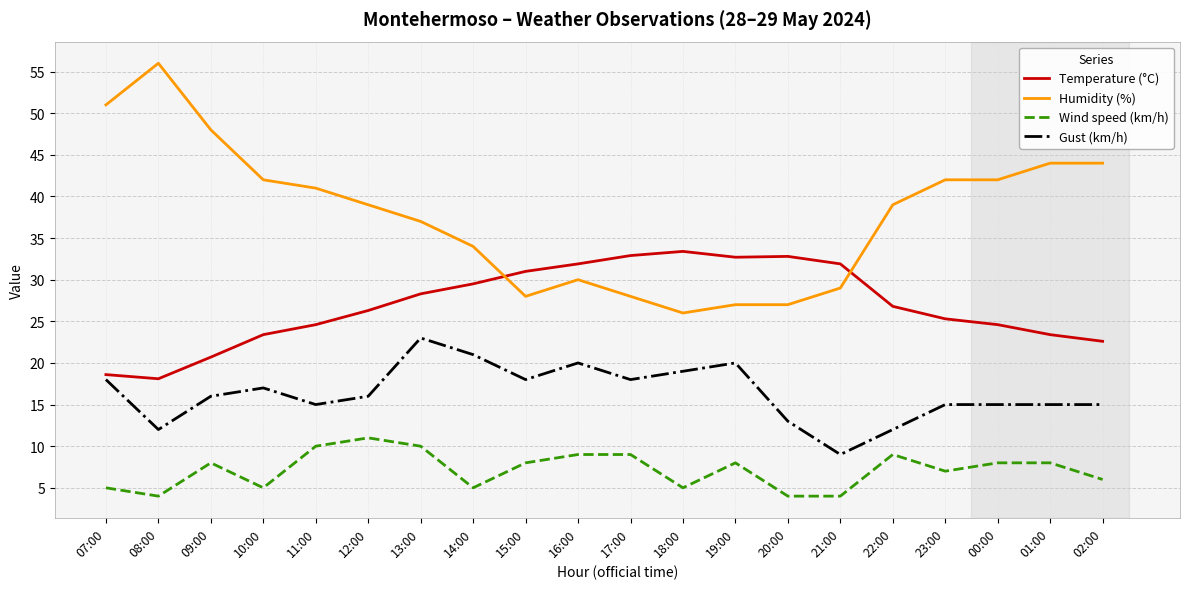

What is the difference between the Wind speed (km/h) values at 17:00 and 23:00?

2.0